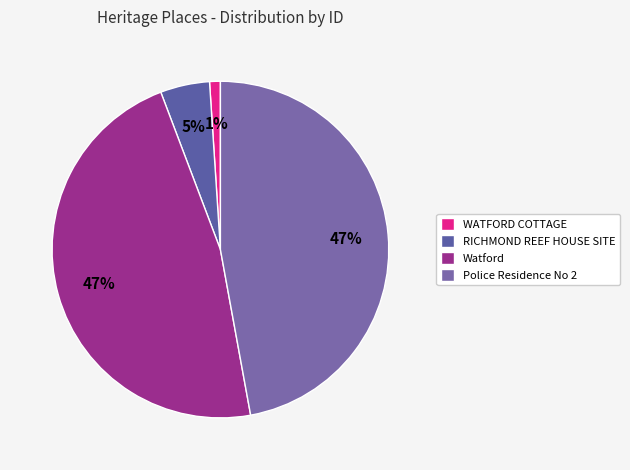

To the nearest percent, what percentage of the pie is WATFORD COTTAGE?

1%